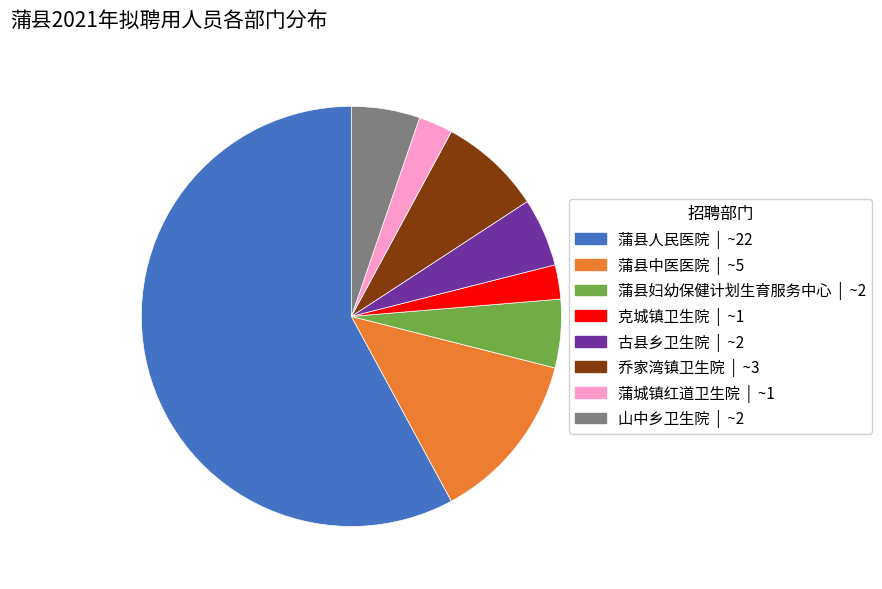

What is the ratio of the value at 古县乡卫生院 to the value at 蒲县妇幼保健计划生育服务中心?

1.0